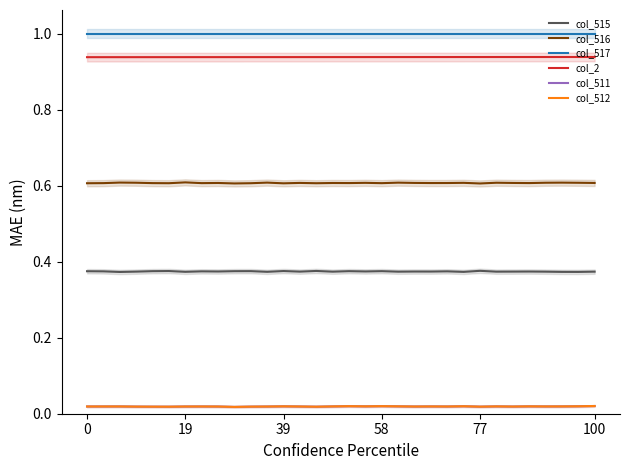

True or false: col_517 and col_2 cross at least once.

False